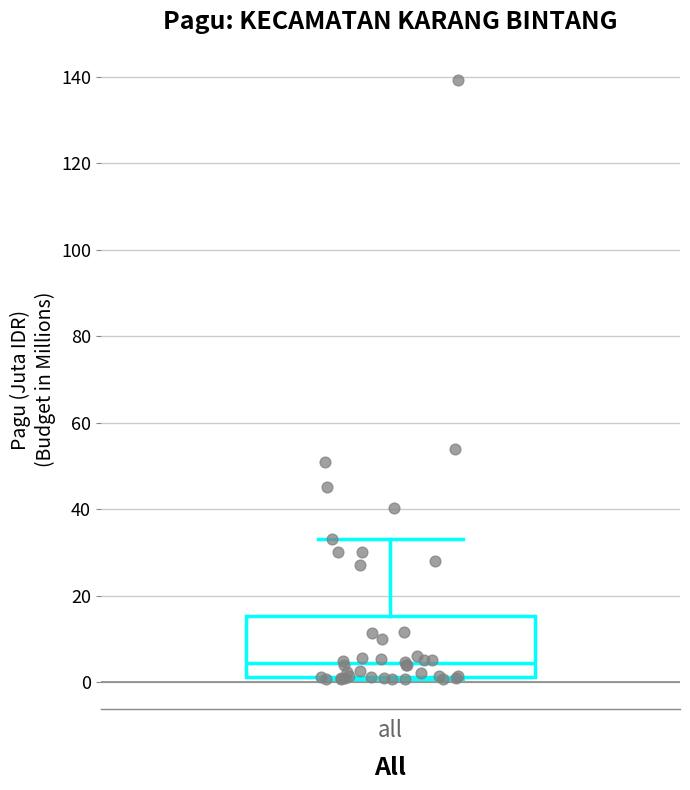

Where does the upper whisker of the box for all end on the y-axis? The values are not printed on the chart, so give them approximately, as read against the axis.

34